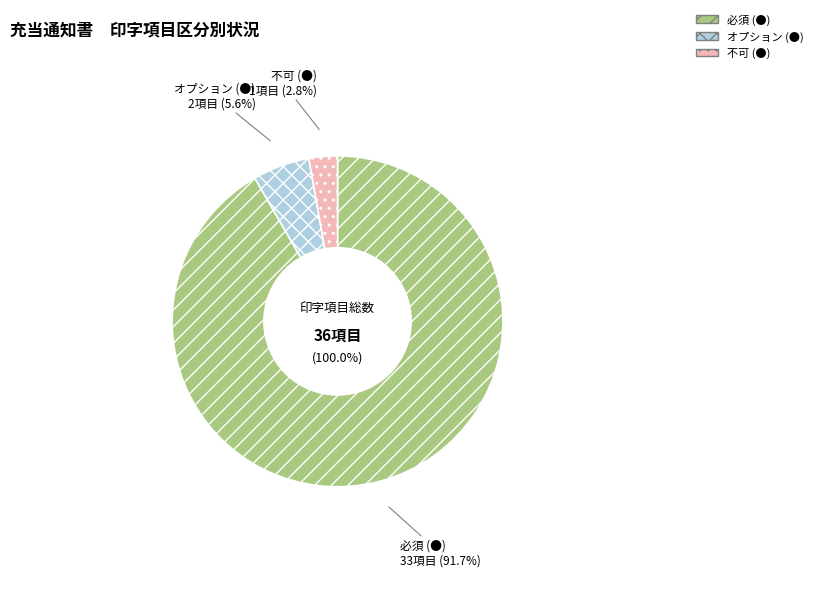

Does 不可 (●) account for over 50% of the chart?

No